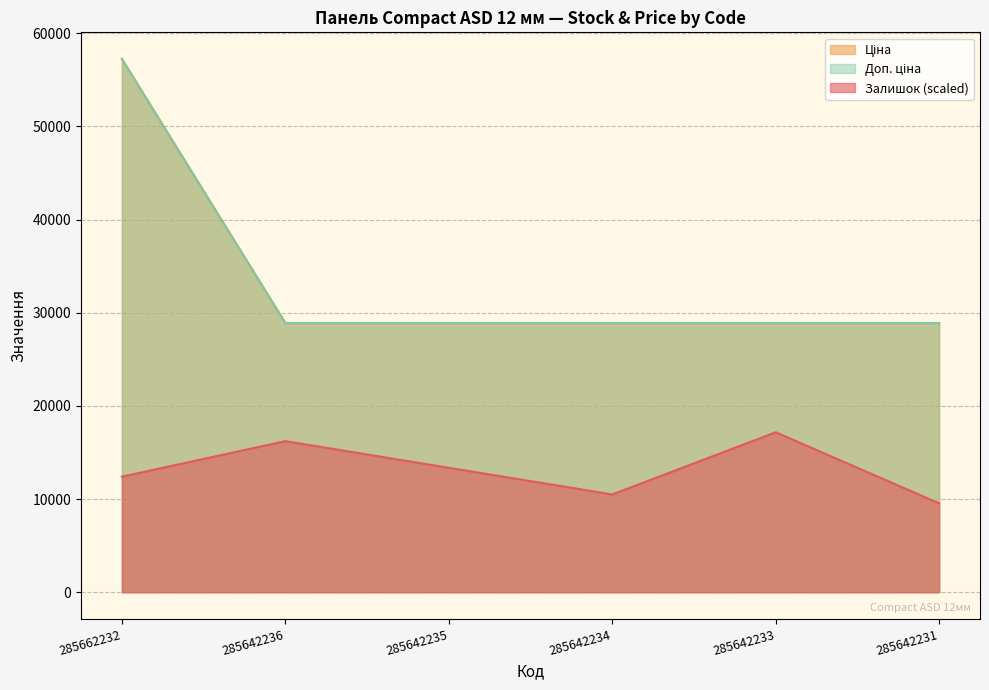

What is the total value across all series at 285662232?

126872.0